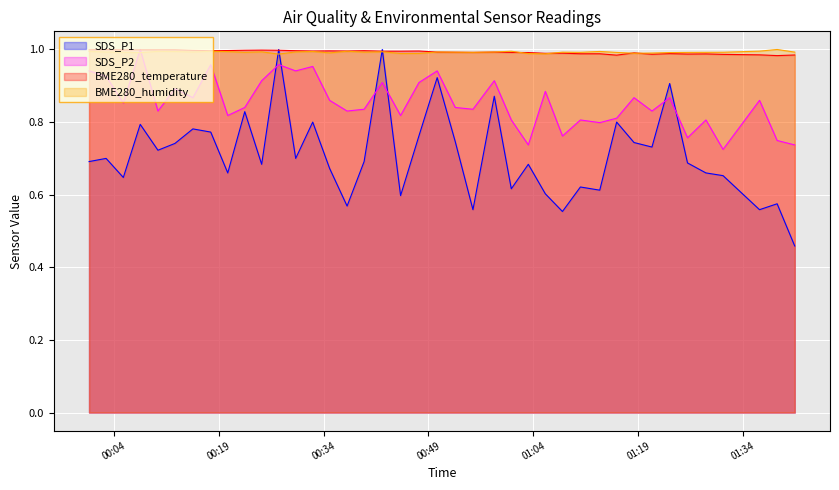

Which series has the largest range (max minus min)?

SDS_P1